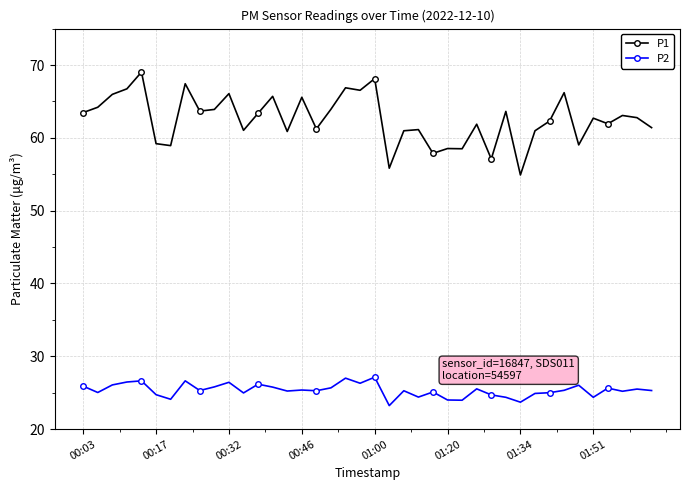

What is the sum of all P2 values?

1013.5